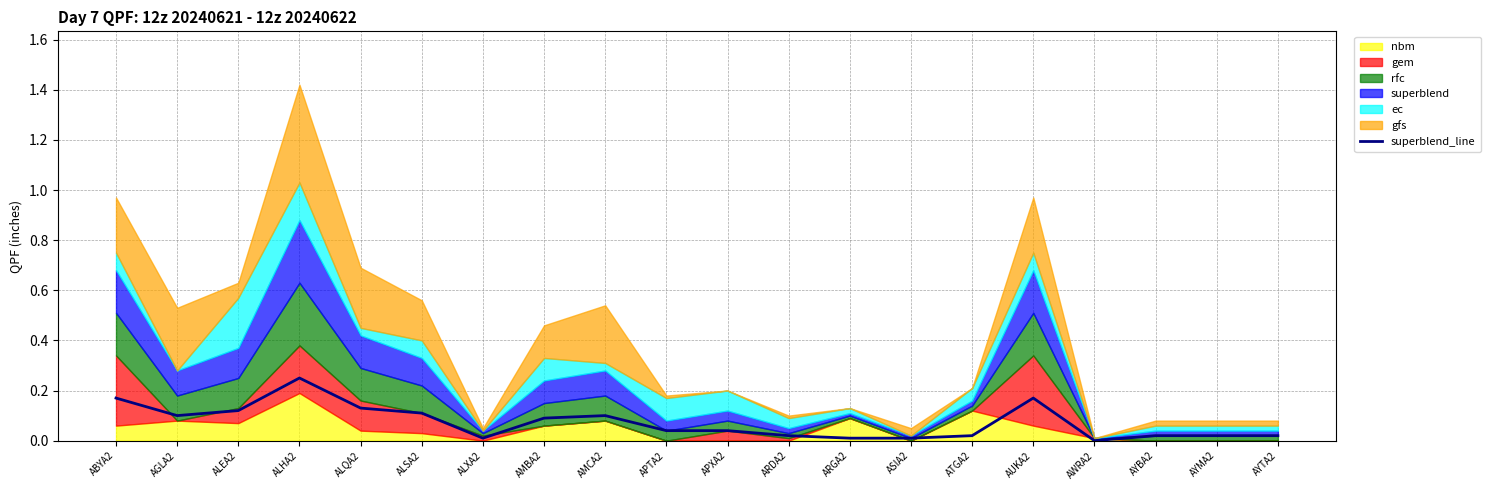

What is the average value?

0.1